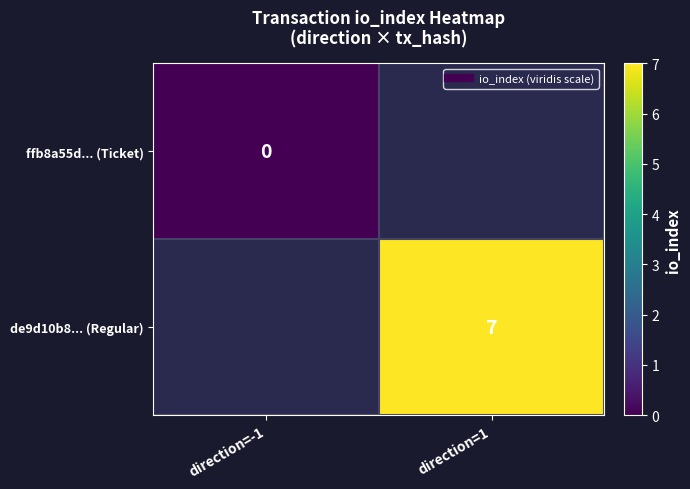

Rank the series at direction=1 from lowest to highest value.

ffb8a55d... (Ticket), de9d10b8... (Regular)